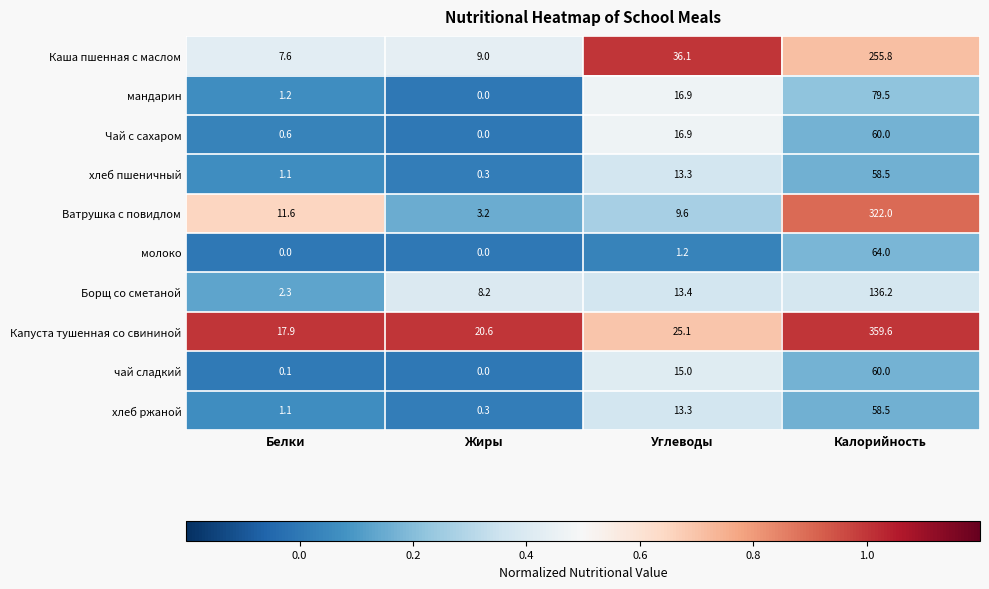

What is the spread (max minus min) of values at Калорийность?

301.1